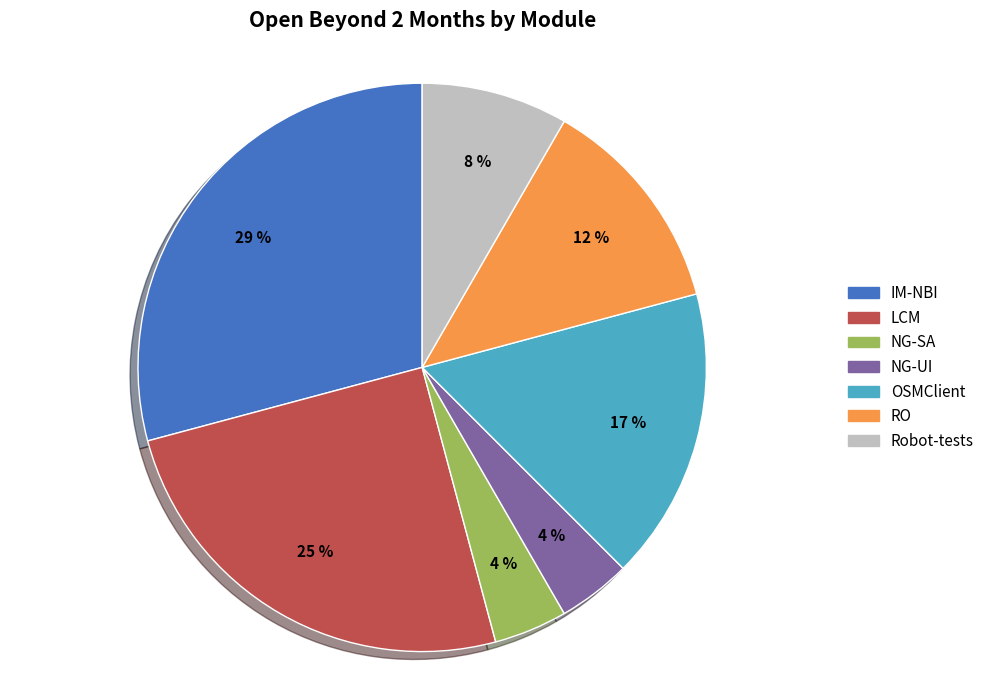

To the nearest percent, what is the difference between the LCM and Robot-tests slice percentages?

17%